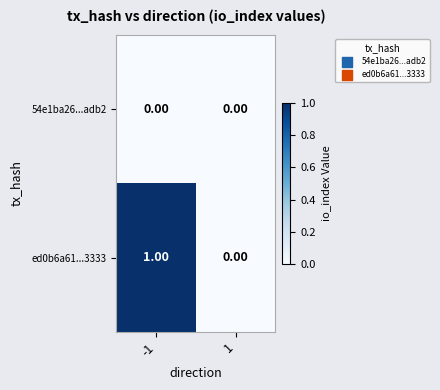

Between -1 and 1, which series saw the biggest shift?

ed0b6a61...3333